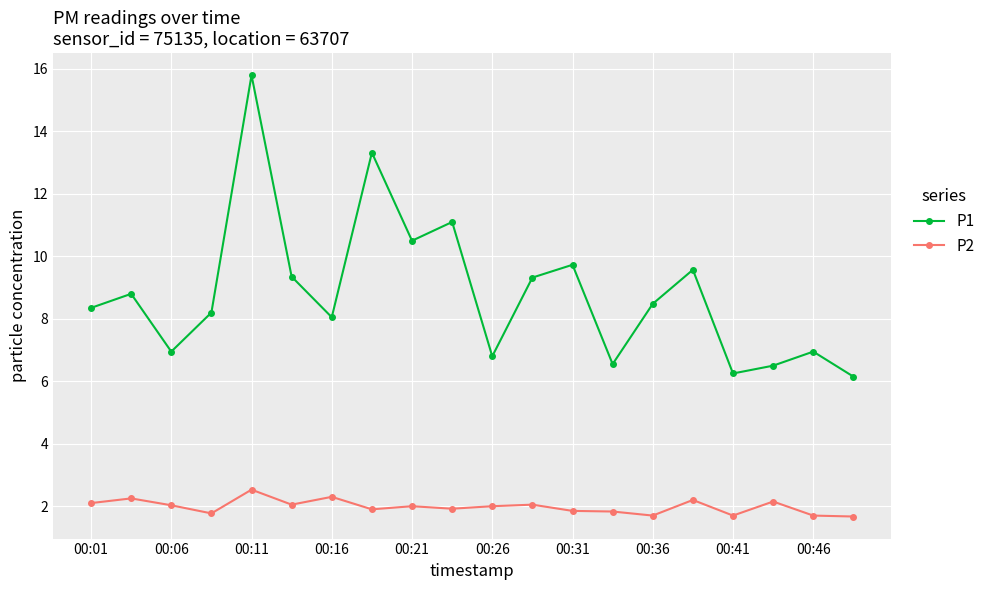

What is the sum of all P1 values?

176.7